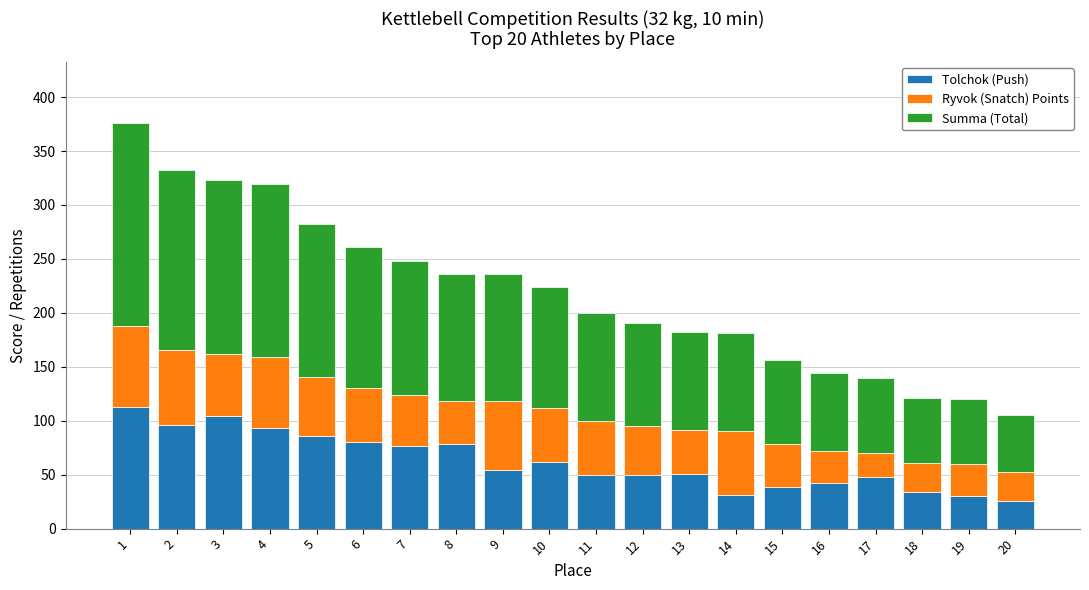

What is the total value across all series at 9?

236.0